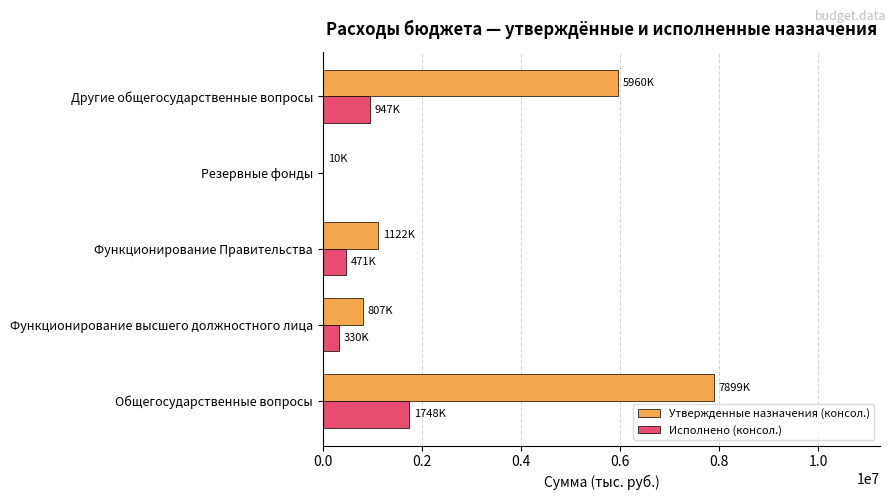

True or false: Утвержденные назначения (консол.) has a value of 1121697.0 at Функционирование Правительства.

True